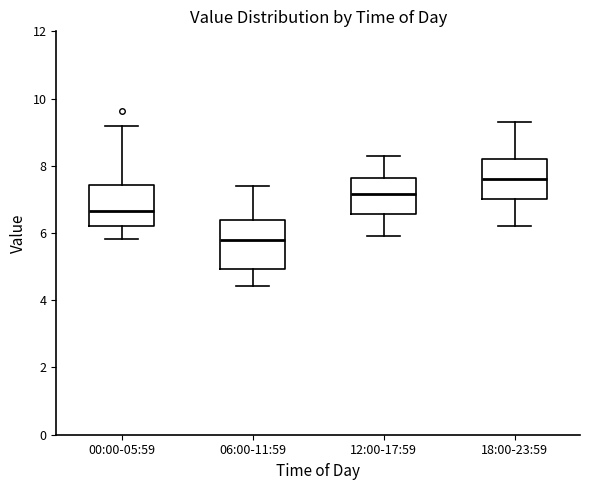

Where is the upper edge of the box for 12:00-17:59 on the y-axis? The values are not printed on the chart, so give them approximately, as read against the axis.

7.6